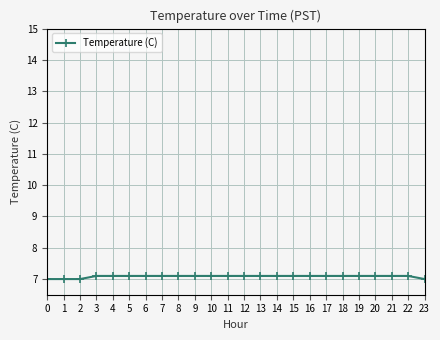

What is the greatest value displayed?

7.1